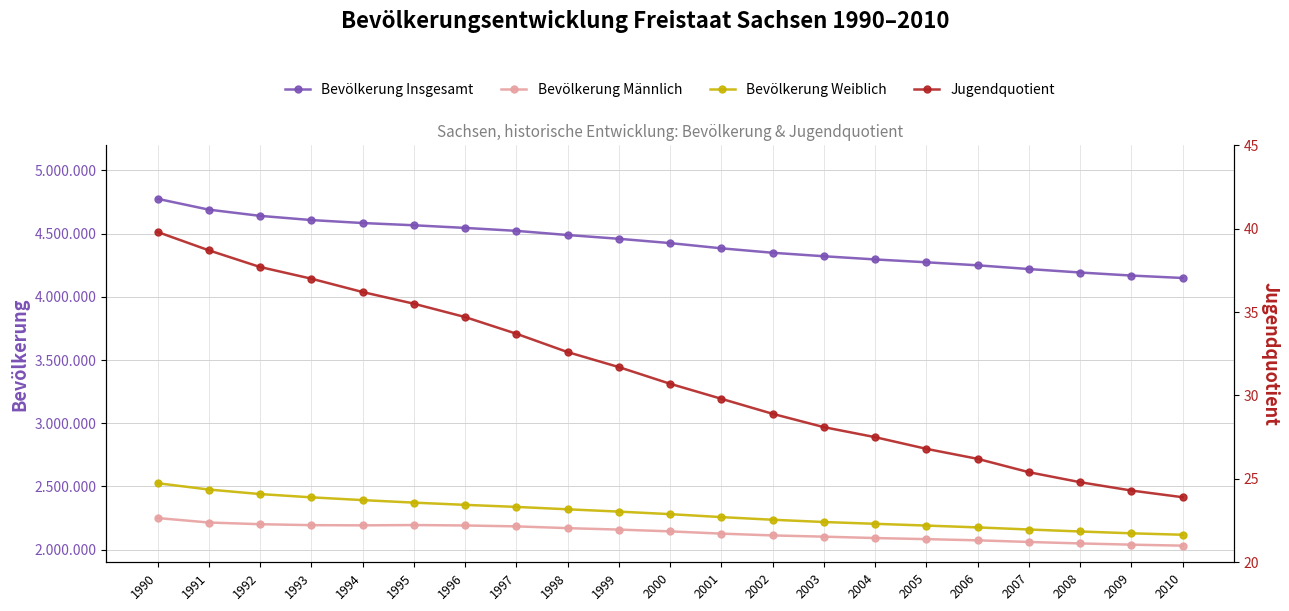

Is this an area chart (filled region under the line)?

No